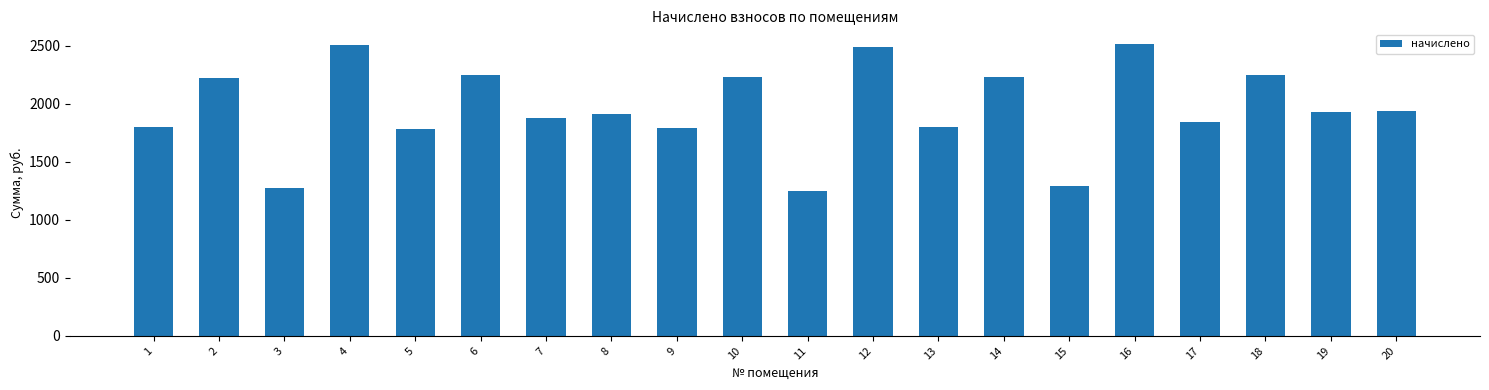

Where is the data nearest to the value 1881?

7